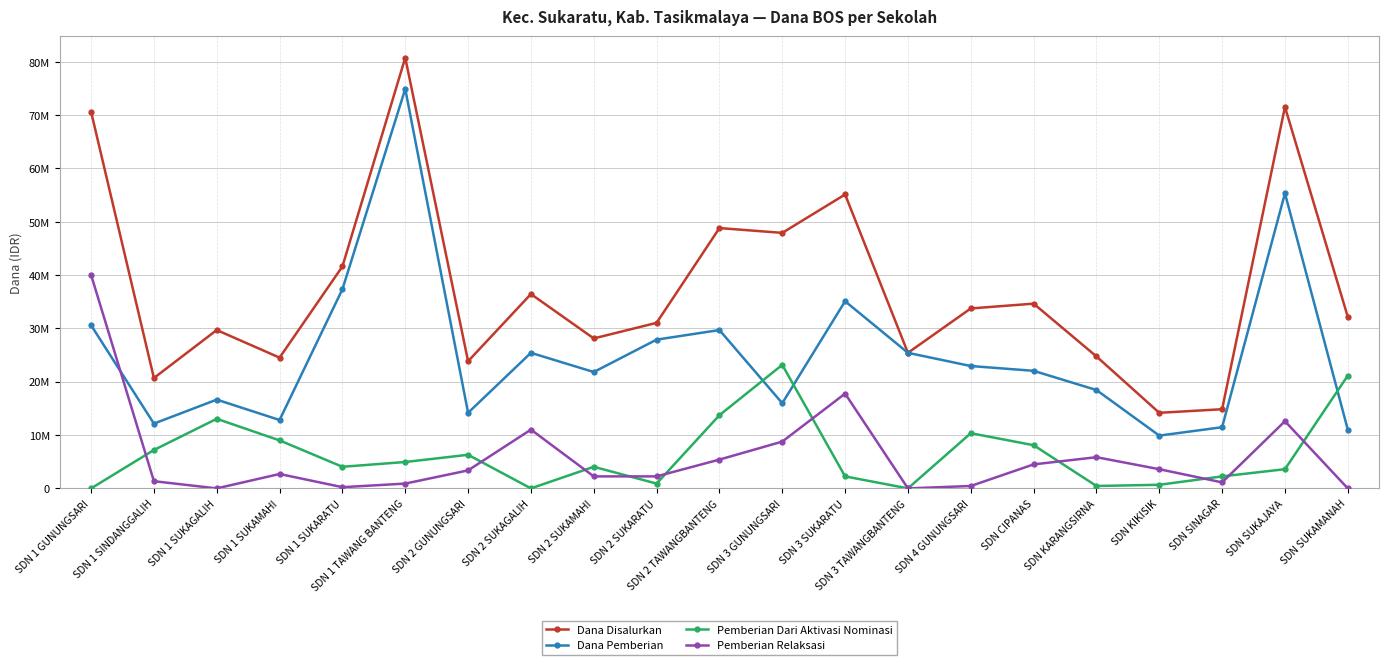

What is the sum of the Pemberian Dari Aktivasi Nominasi values at SDN 1 SUKAMAHI and SDN KARANGSIRNA?

9450000